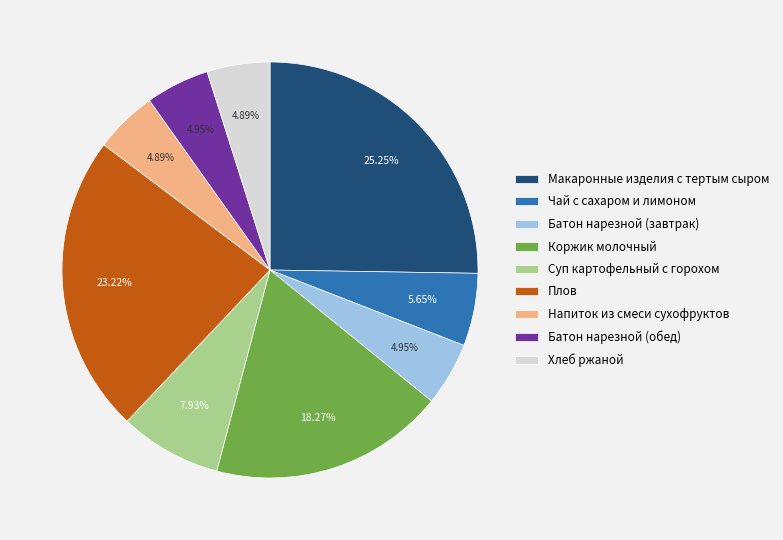

Is there any slice that represents more than half of the pie?

No